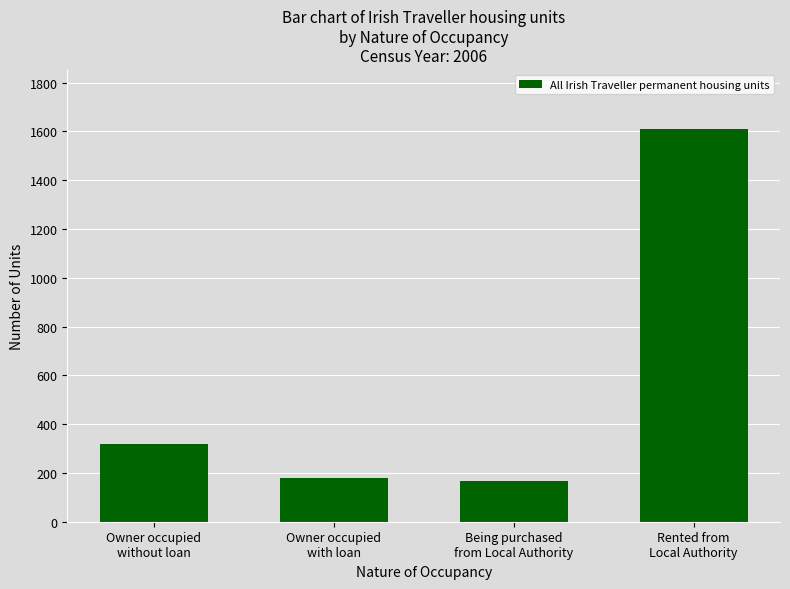

The value at Owner occupied
without loan is 317. True or false?

True